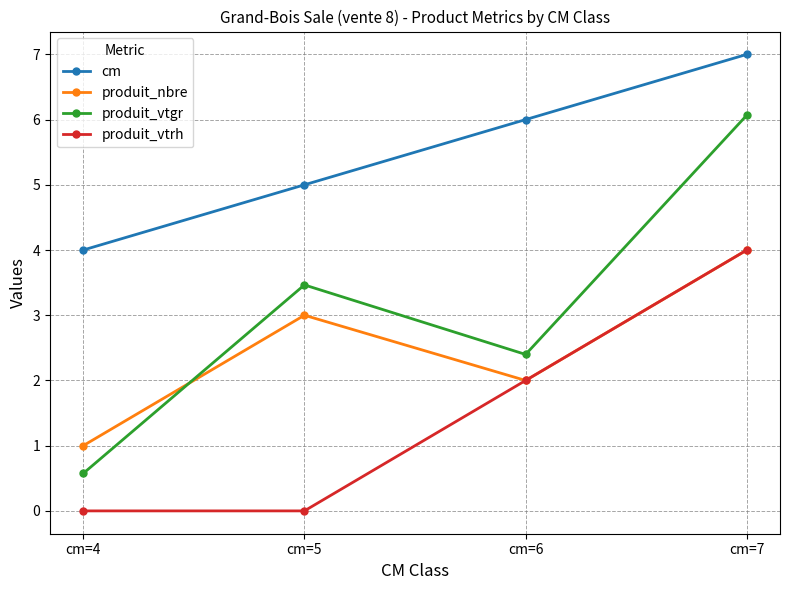

Between cm=6 and cm=7, which series saw the biggest shift?

produit_vtgr